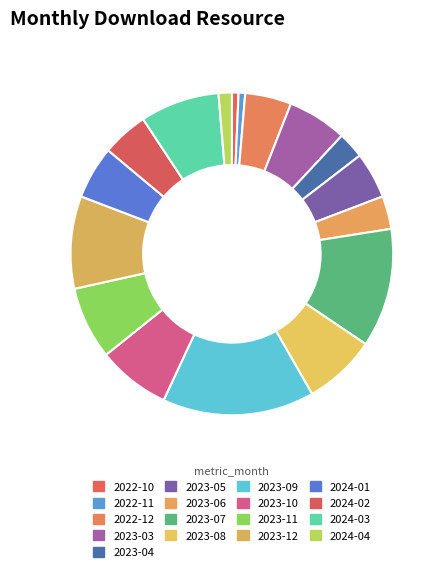

Is it true that 2022-11 is 13% of the pie?

False